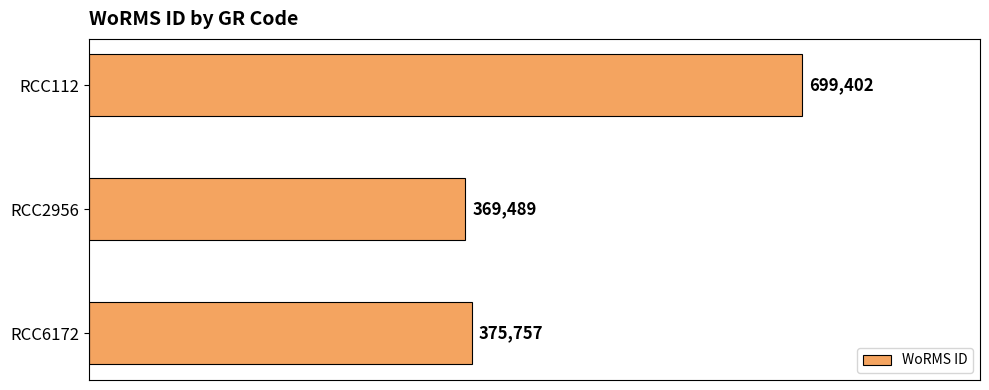

List the labels in order of value, smallest first.

RCC2956, RCC6172, RCC112